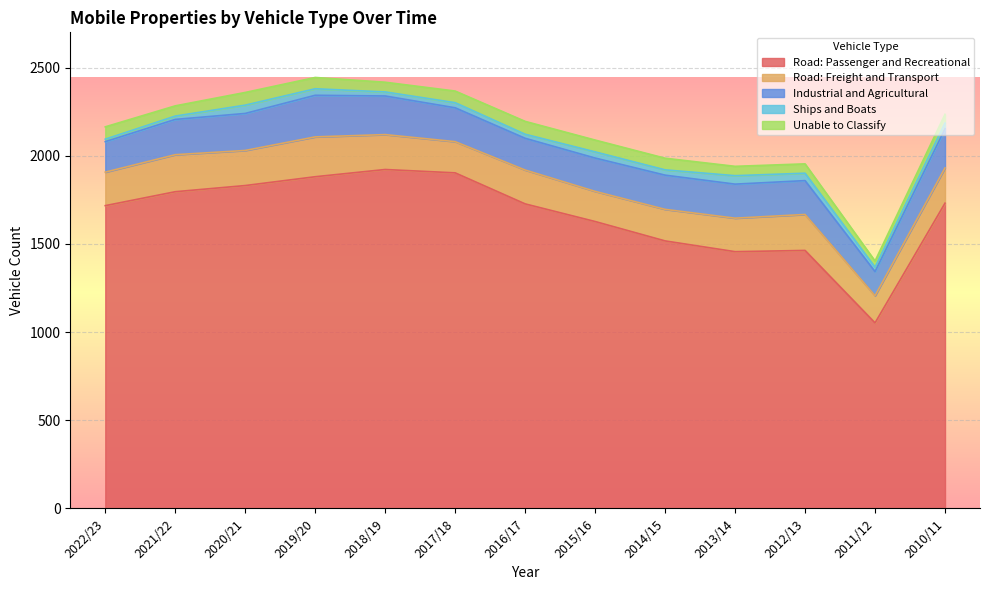

Reading left to right, list all the values displayed in this chart.

Road: Passenger and Recreational: 2022/23=1717	2021/22=1796	2020/21=1831	2019/20=1881	2018/19=1922	2017/18=1903	2016/17=1727	2015/16=1627	2014/15=1517	2013/14=1456	2012/13=1463	2011/12=1052	2010/11=1731
Road: Freight and Transport: 2022/23=190	2021/22=210	2020/21=199	2019/20=226	2018/19=198	2017/18=177	2016/17=192	2015/16=171	2014/15=179	2013/14=190	2012/13=204	2011/12=154	2010/11=200
Industrial and Agricultural: 2022/23=173	2021/22=200	2020/21=210	2019/20=236	2018/19=219	2017/18=192	2016/17=180	2015/16=189	2014/15=194	2013/14=193	2012/13=192	2011/12=137	2010/11=222
Ships and Boats: 2022/23=14	2021/22=19	2020/21=47	2019/20=37	2018/19=23	2017/18=29	2016/17=23	2015/16=35	2014/15=30	2013/14=48	2012/13=42	2011/12=25	2010/11=32
Unable to Classify: 2022/23=70	2021/22=58	2020/21=72	2019/20=64	2018/19=55	2017/18=66	2016/17=73	2015/16=67	2014/15=66	2013/14=53	2012/13=53	2011/12=35	2010/11=50